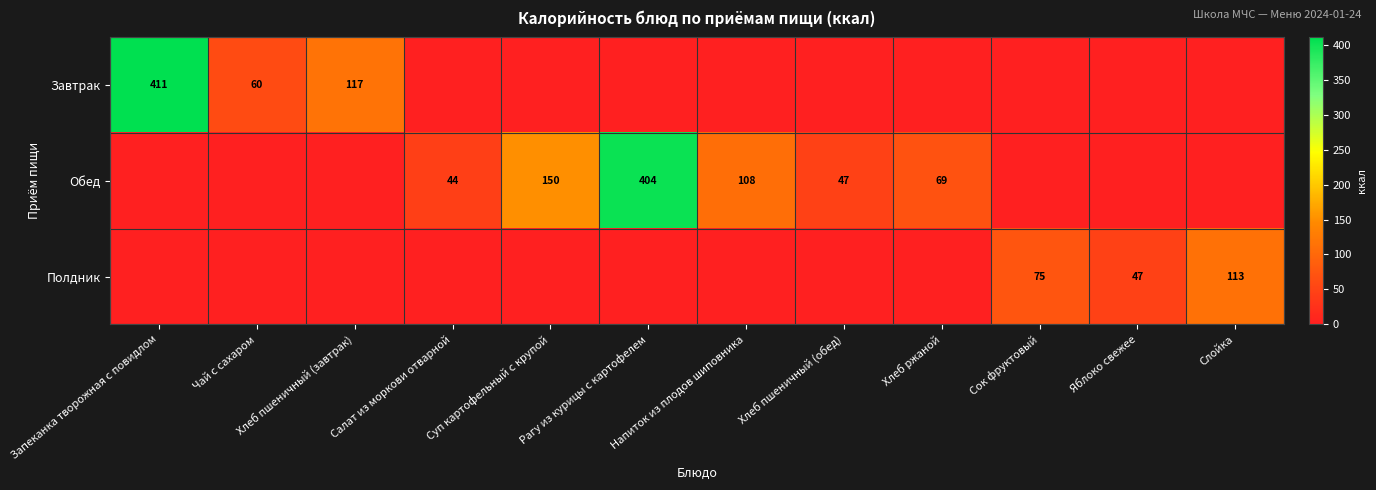

The Завтрак series shows -135.7 at Салат из моркови отварной. True or false?

False